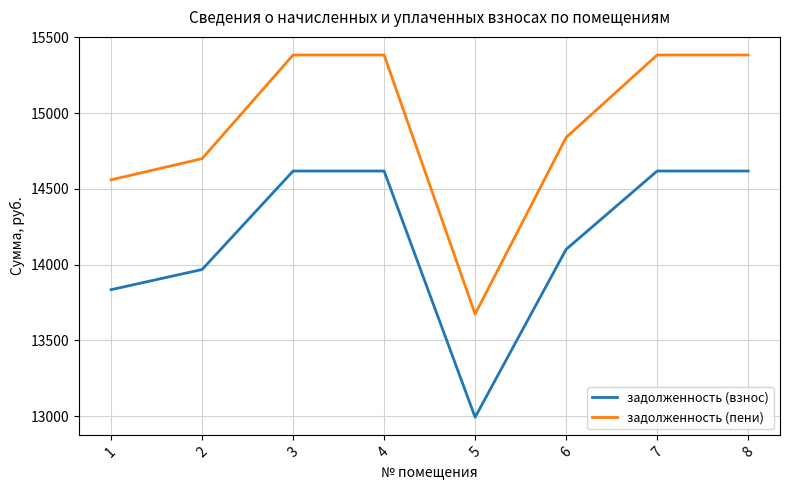

True or false: задолженность (взнос) and задолженность (пени) cross at least once.

False